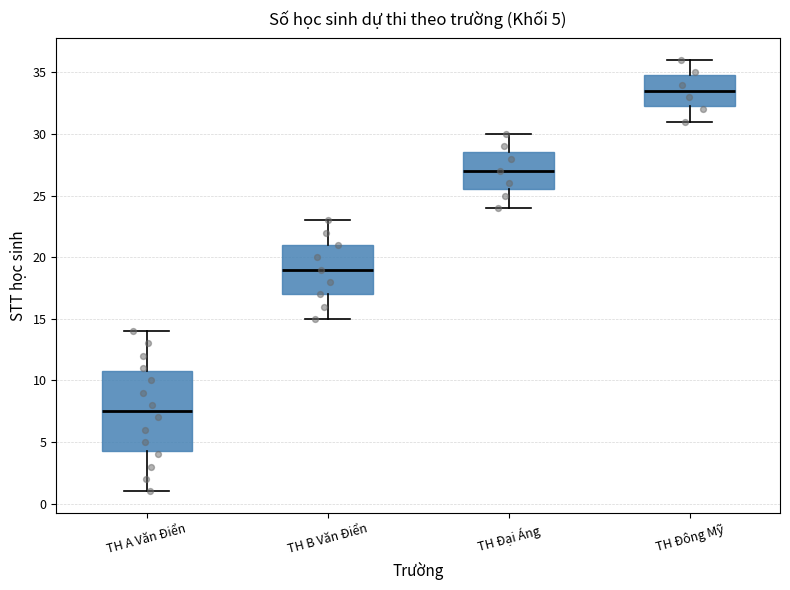

Which box is the tallest, from its lower edge to its upper edge?

TH A Văn Điển